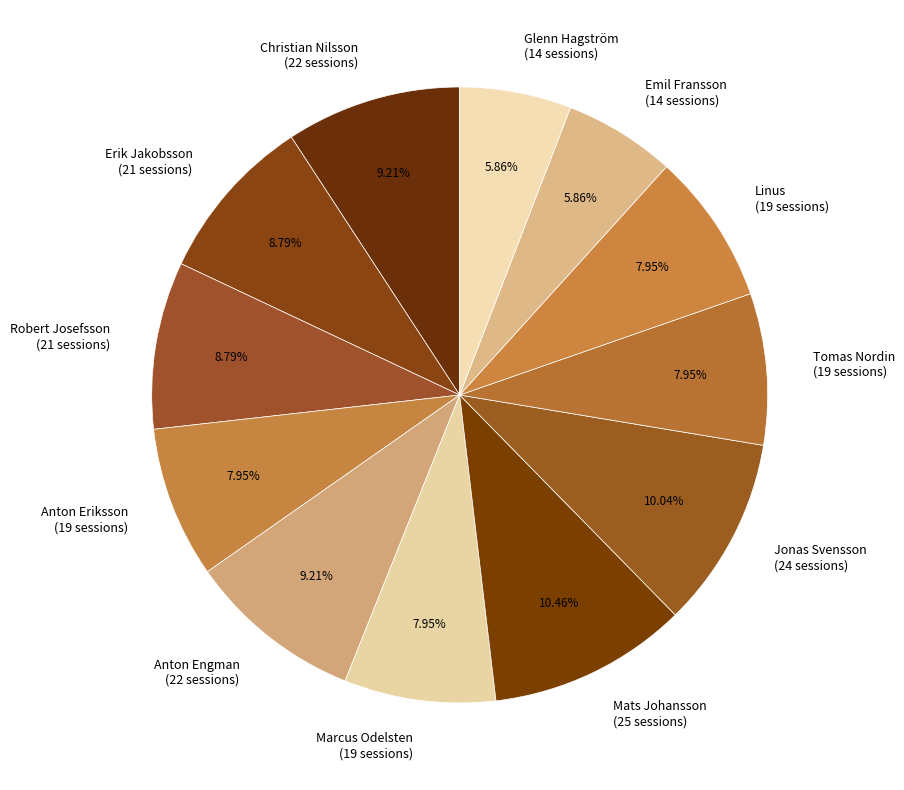

What percentage is the Linus slice, to the nearest percent?

8%